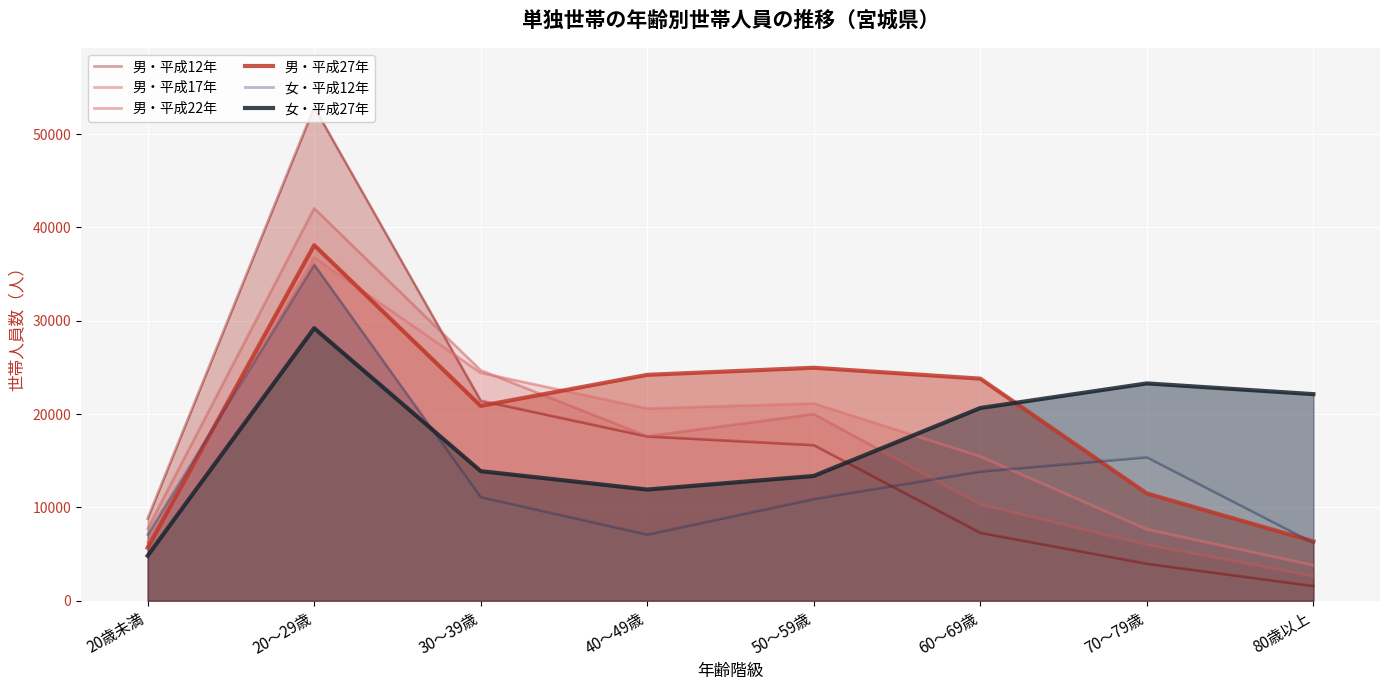

At how many categories does at least one series exceed 46730?

1